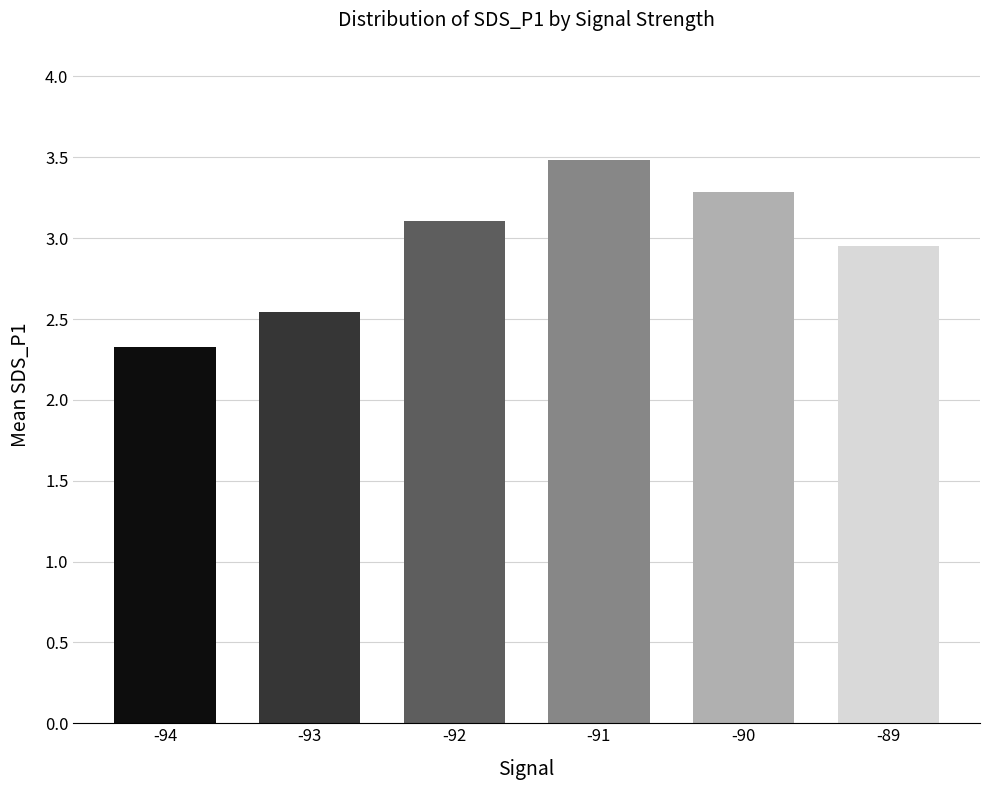

The value at -89 is 1.8. True or false?

False